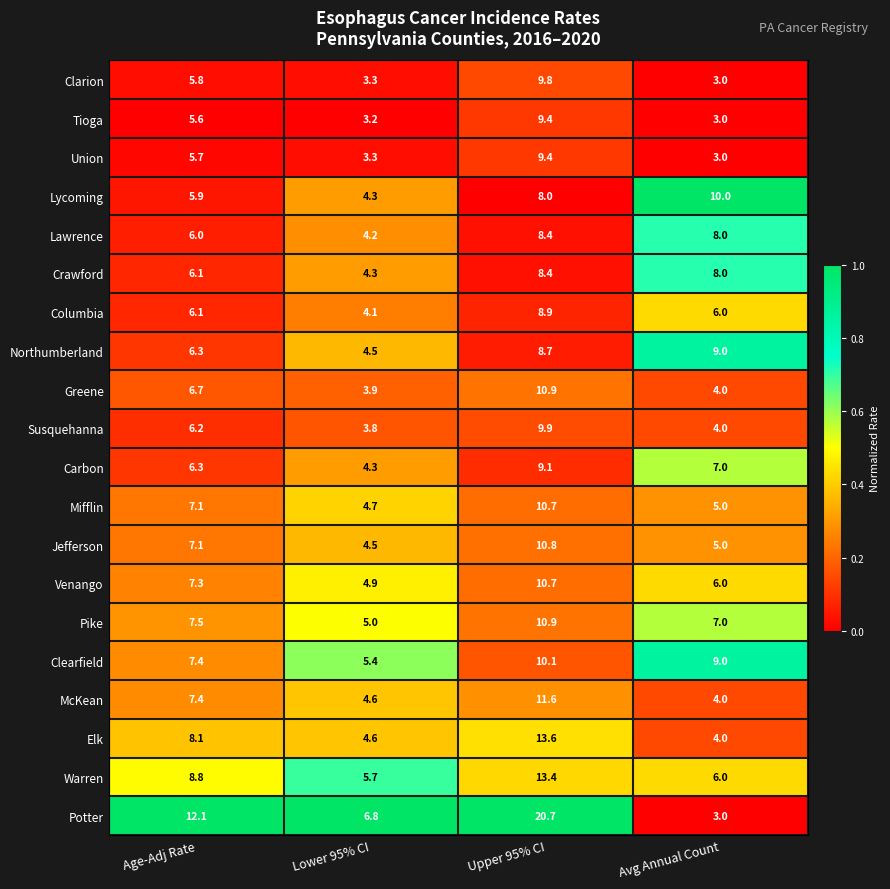

Rank the categories by Pike value from lowest to highest.

Lower 95% CI, Avg Annual Count, Age-Adj Rate, Upper 95% CI